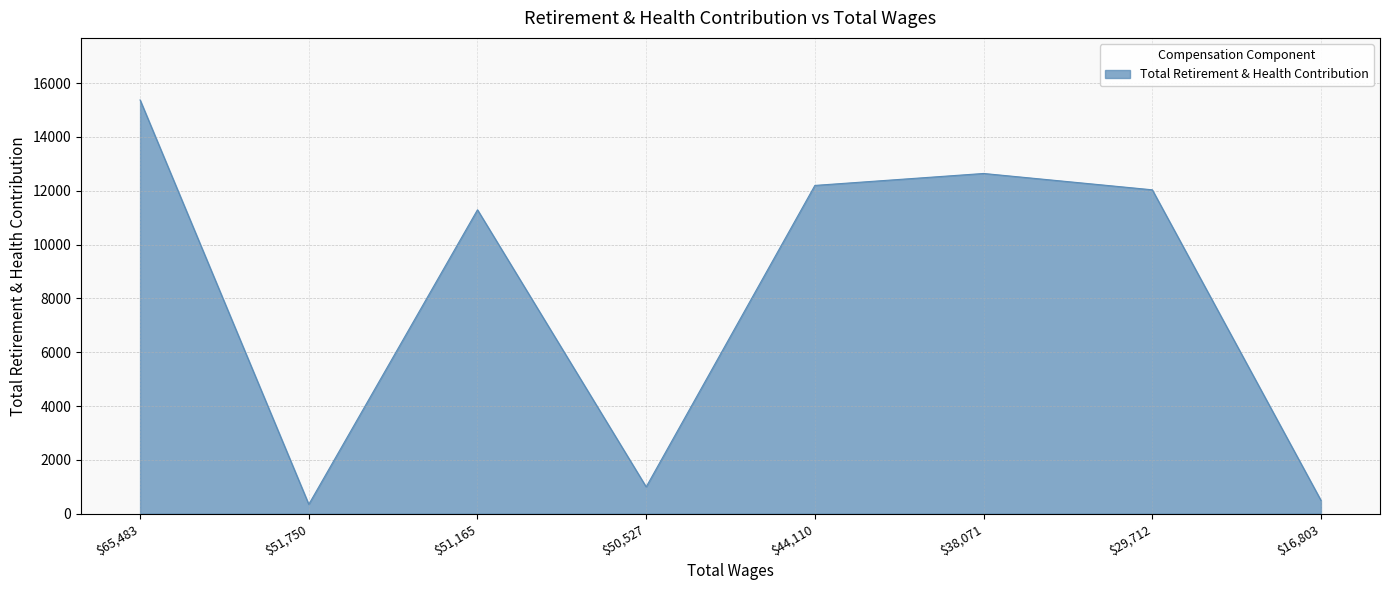

The value at $65,483 is 7082. True or false?

False